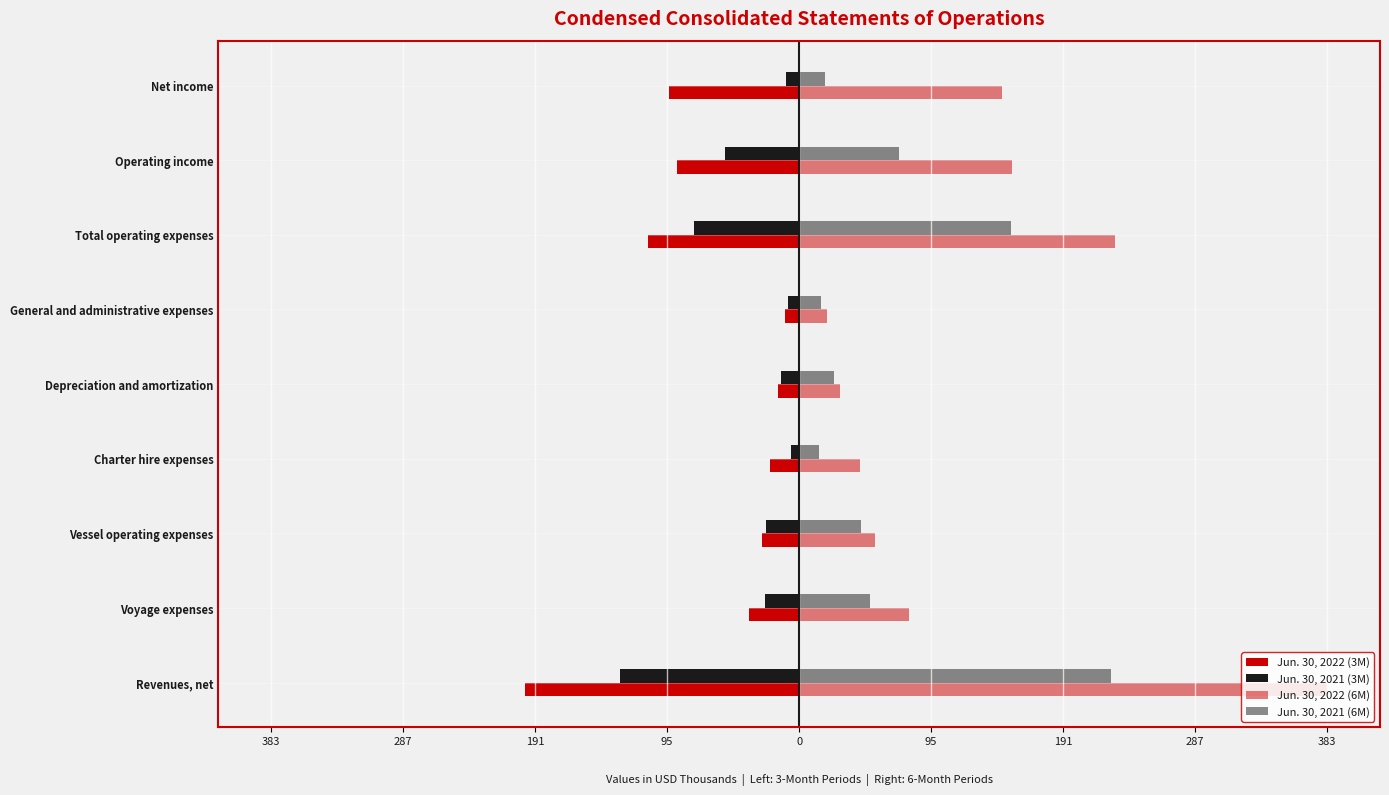

What is the sum of all Jun. 30, 2022 (3M) values?

-601.8